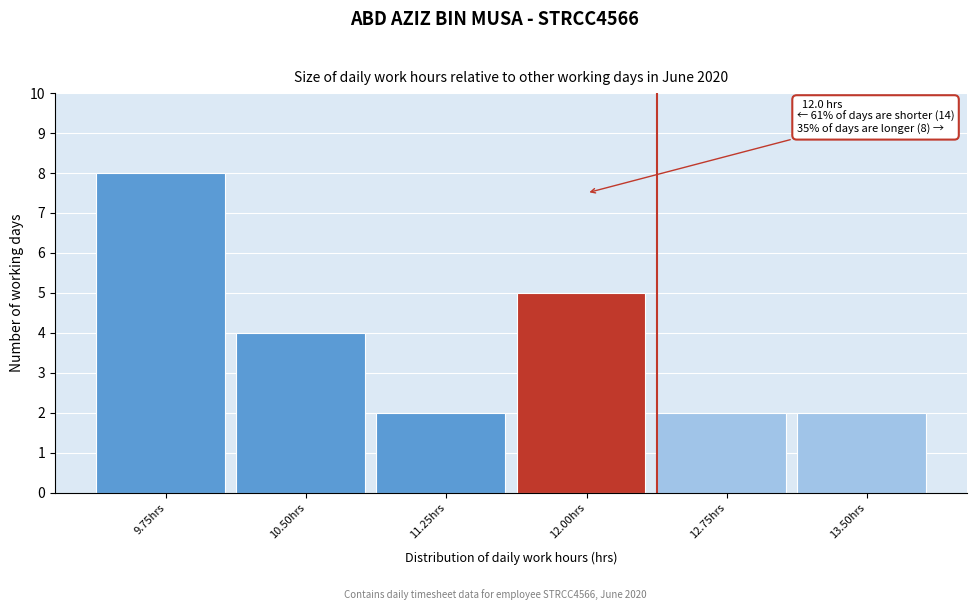

Reading left to right, what are all the values shown in this chart?

8	4	2	5	2	2